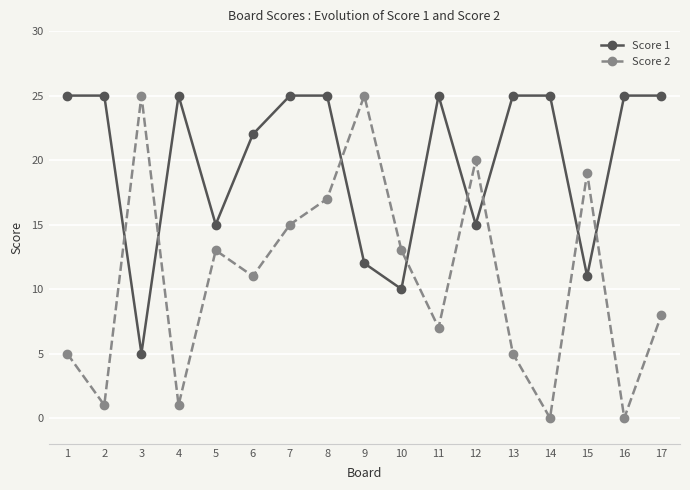

Does the chart have visible grid lines?

Yes